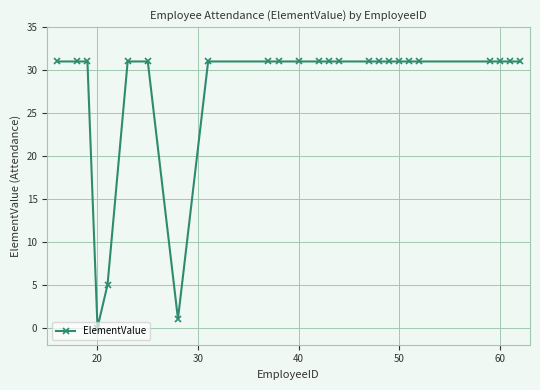

What is the sum of all values?

688